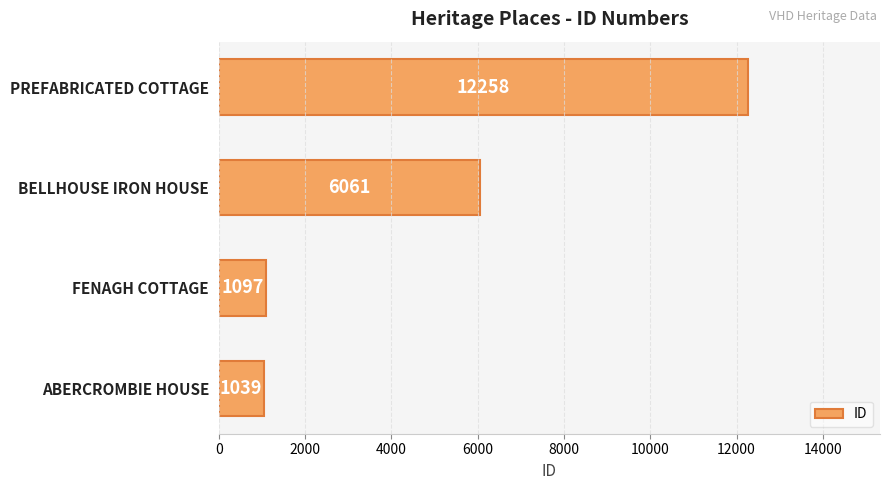

What is the greatest value displayed?

12258